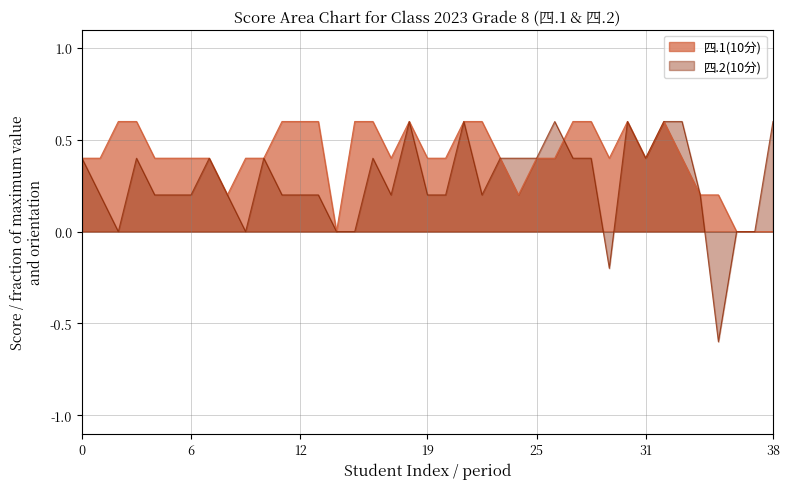

What is the maximum value shown in the chart?

0.6